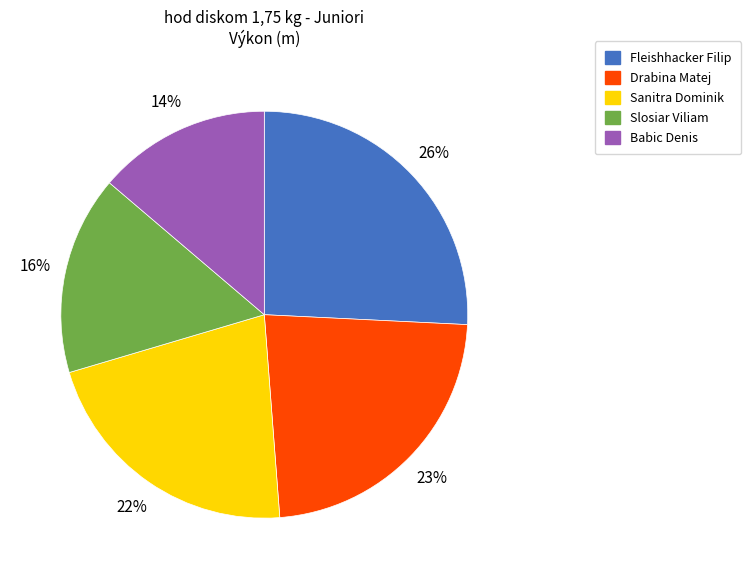

To the nearest percent, what is the difference between the Fleishhacker Filip and Slosiar Viliam slice percentages?

10%